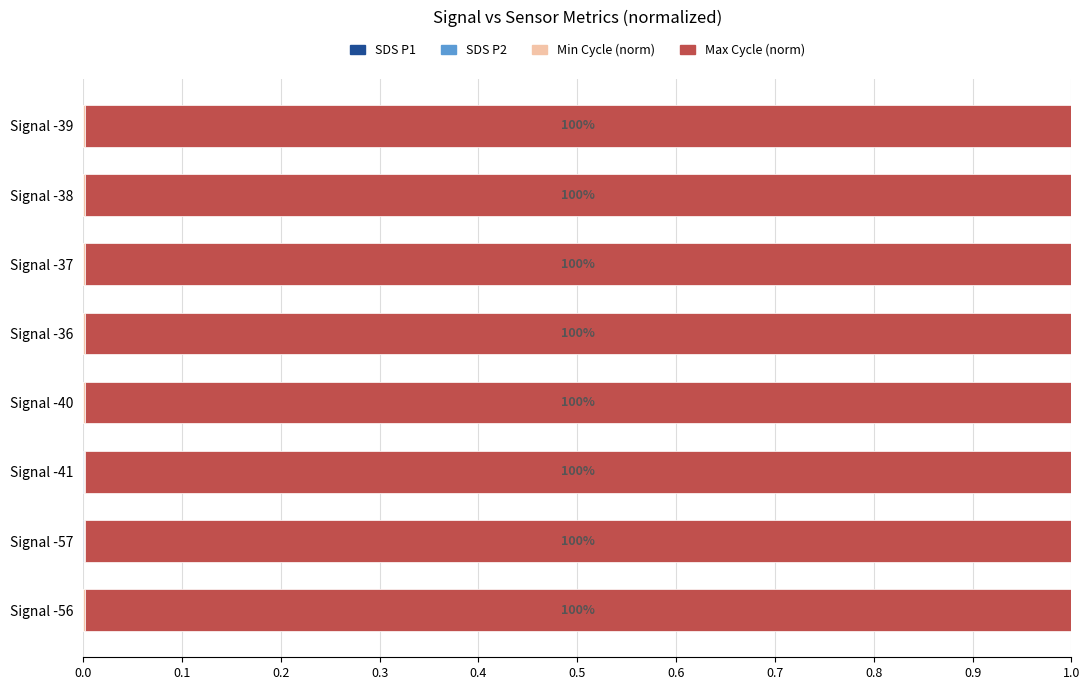

How many series are shown in this chart?

4